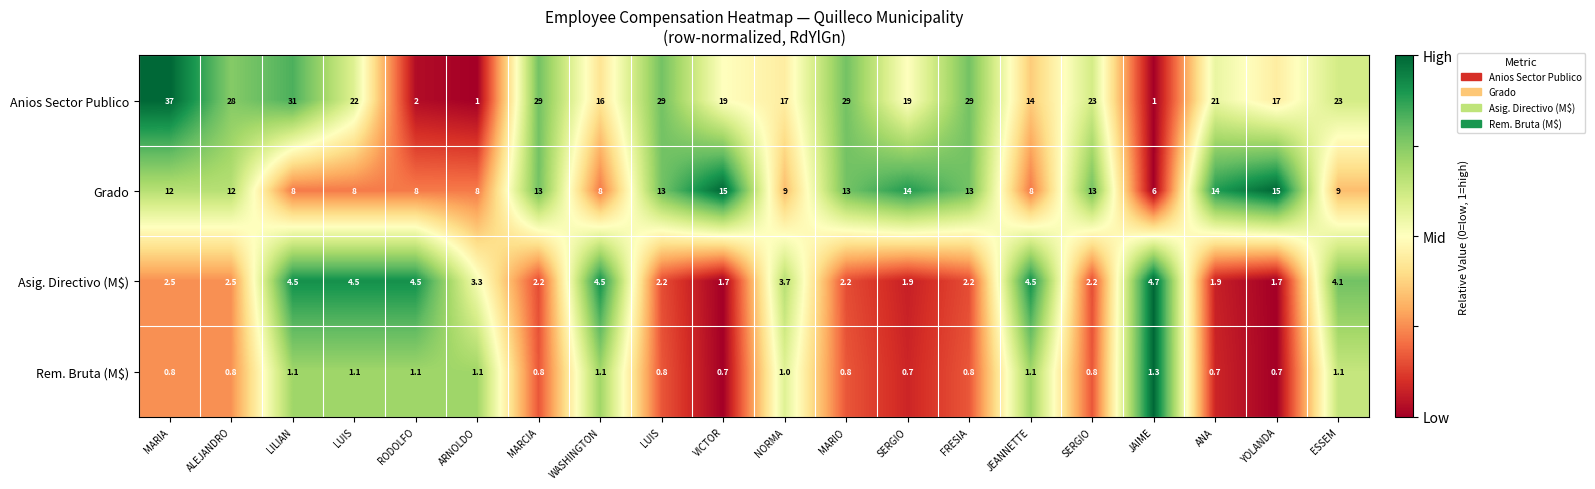

How many data points in Grado are less than 12?

9